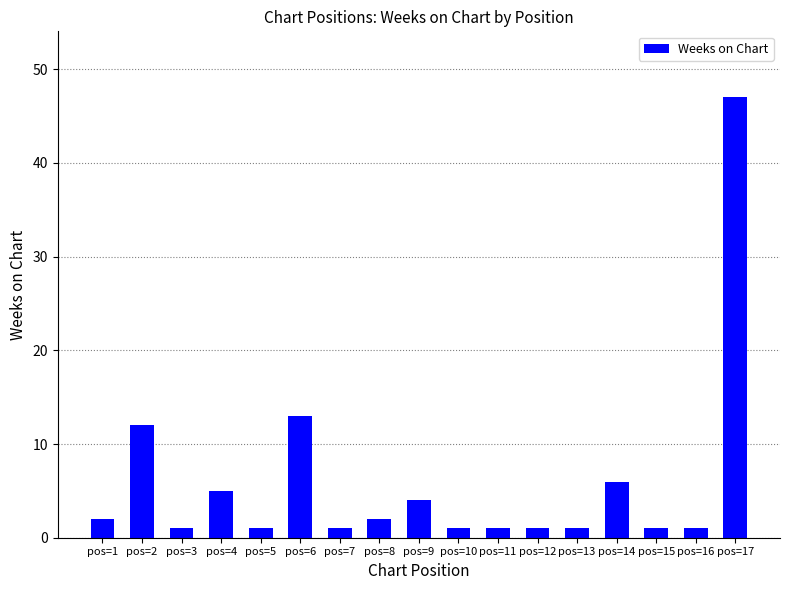

What is the greatest value displayed?

47